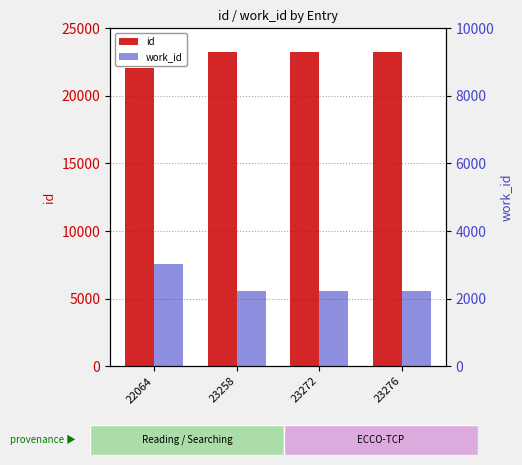

Reading left to right, what are all the values shown in this chart?

id: 22064=22064	23258=23258	23272=23272	23276=23276
work_id: 22064=7571	23258=5583	23272=5583	23276=5583